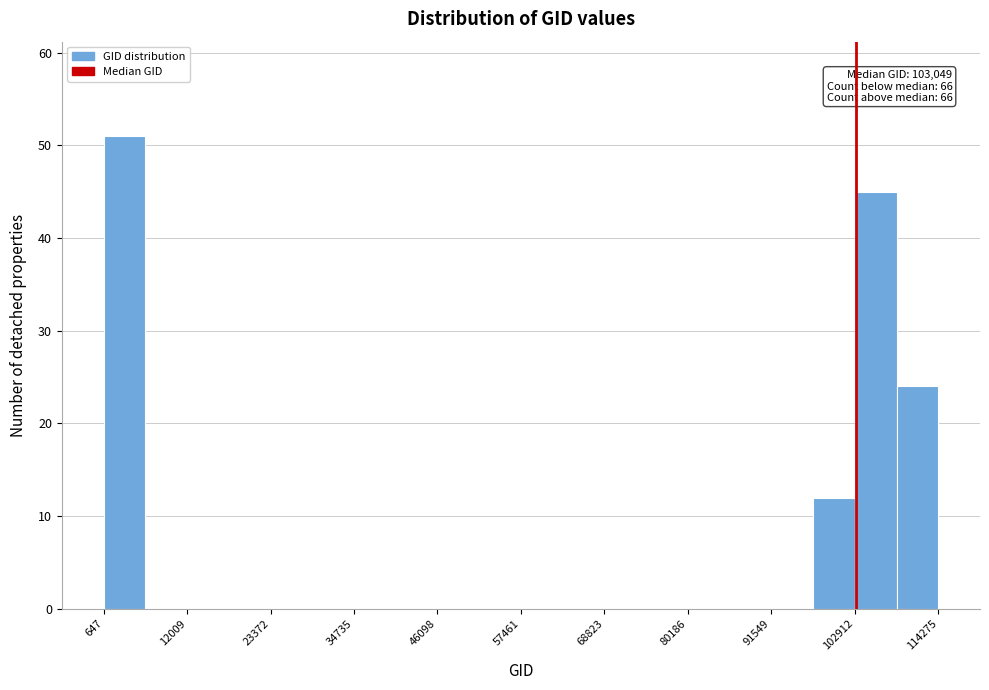

Around what value on the x-axis is the tallest bar? Give the approximate position of its centre, as read against the axis.

4000